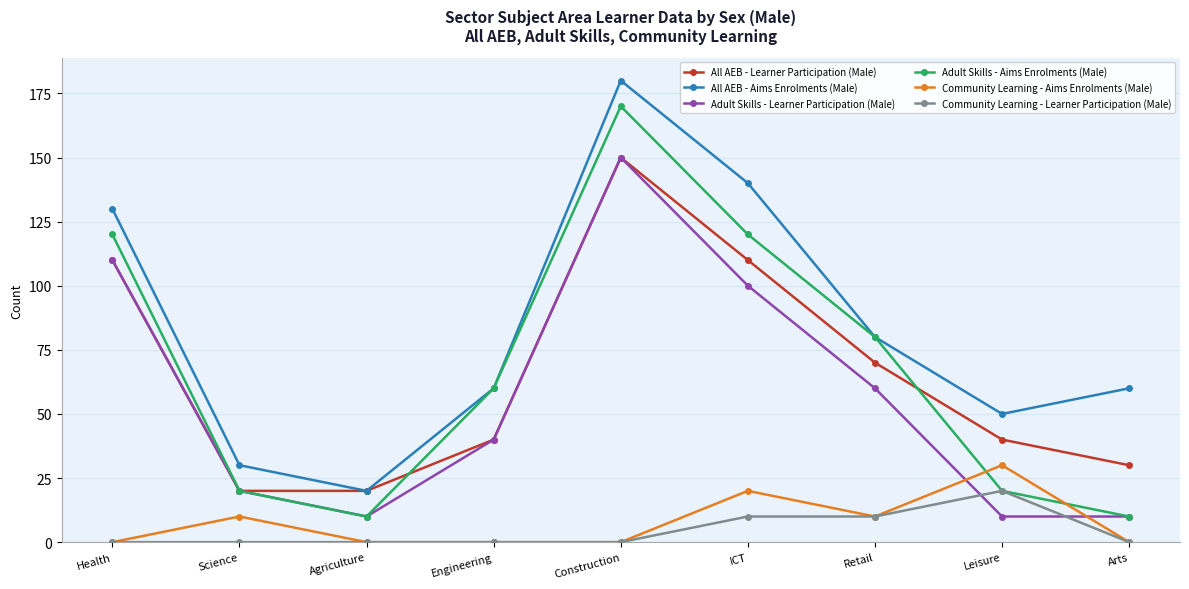

What is the sum of the All AEB - Aims Enrolments (Male) values at Construction and Arts?

240